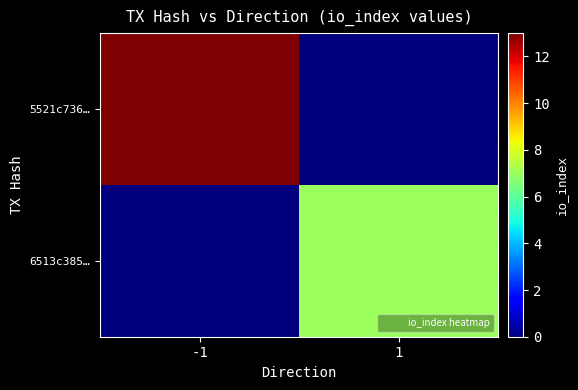

What is the spread (max minus min) of values at 1?

7